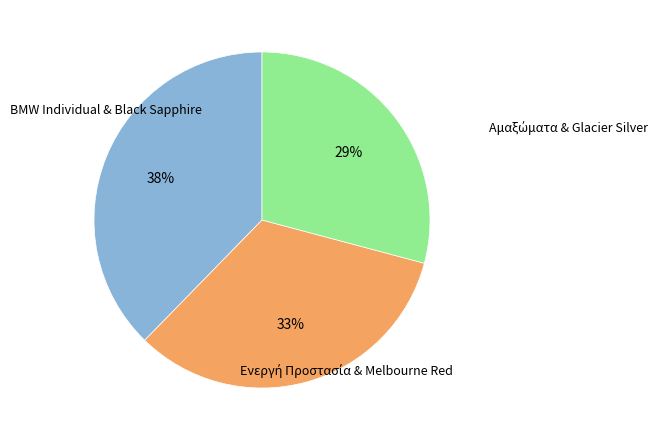

Is there a majority slice in this chart?

No